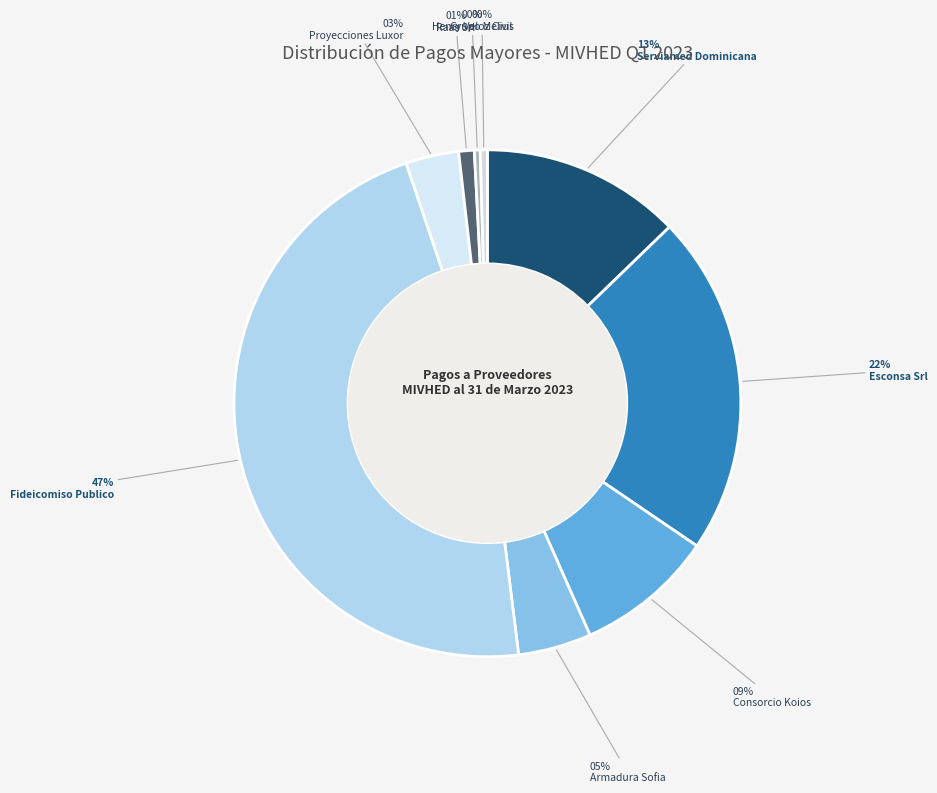

Count the number of slices in the pie.

9